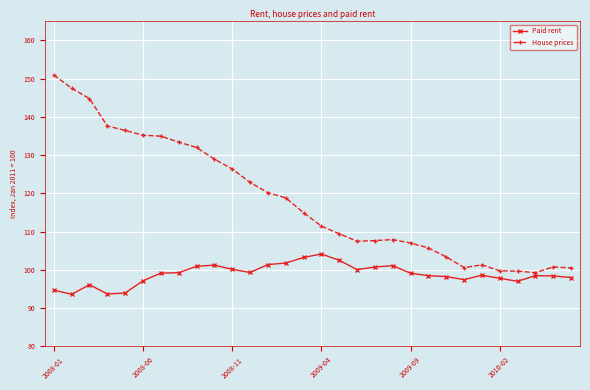

Which series has the largest range (max minus min)?

House prices